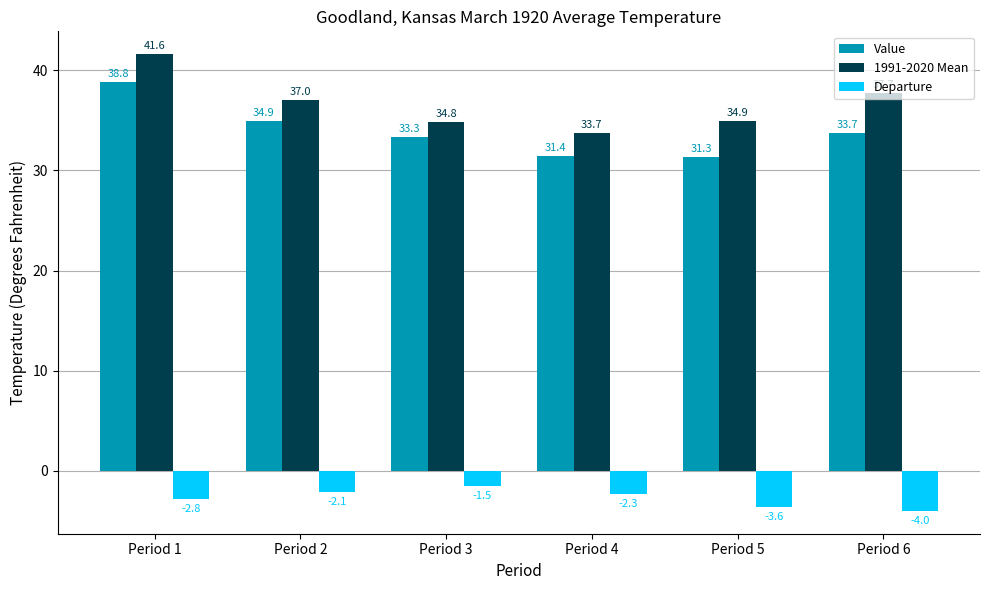

Where is Value nearest to the value 35?

Period 2